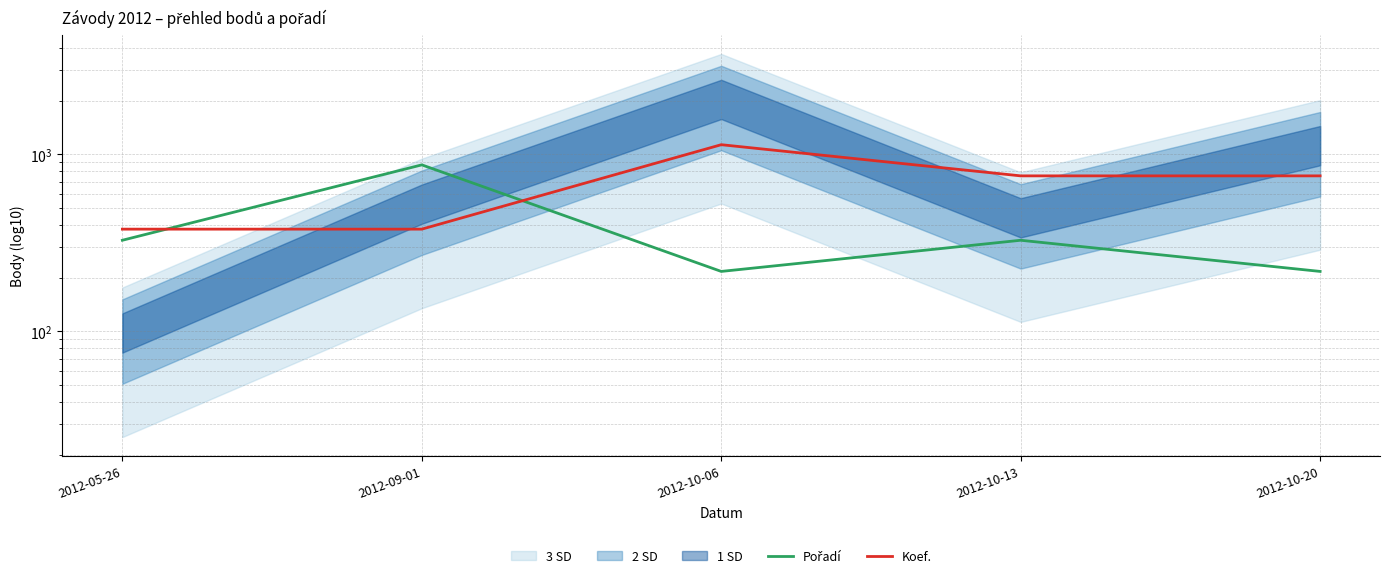

Which series has the largest range (max minus min)?

Koef.